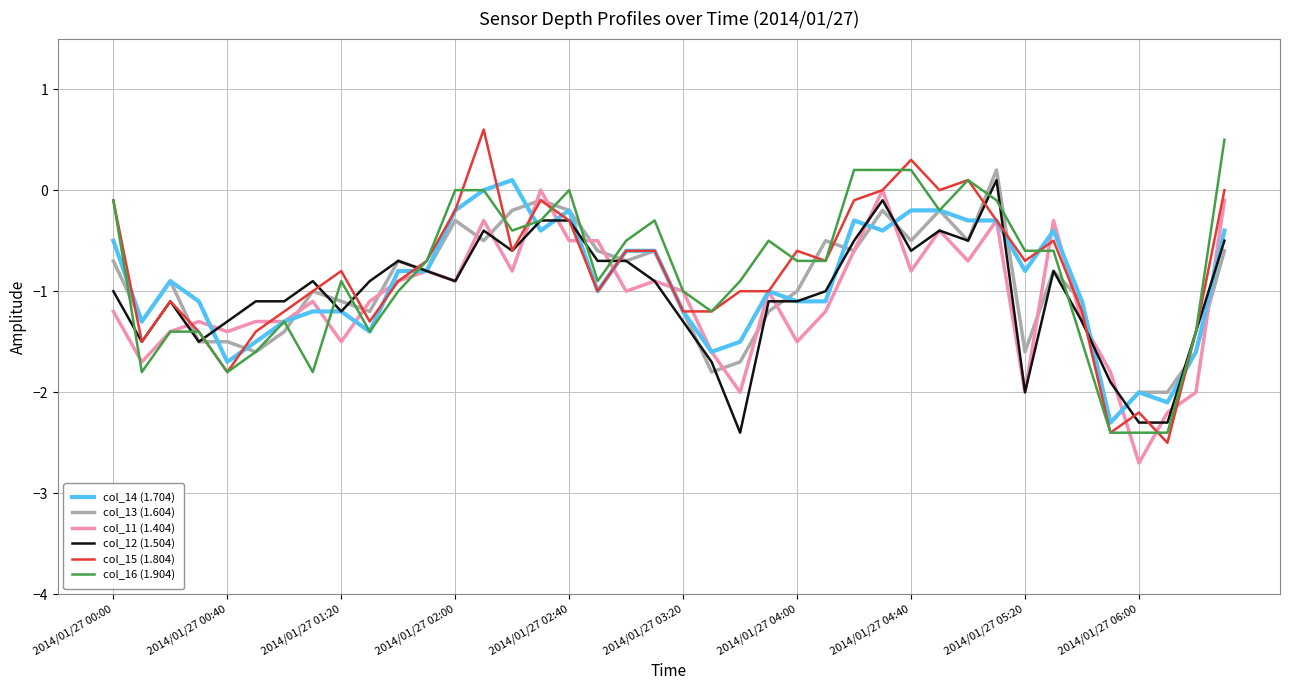

What is the smallest value displayed?

-2.7